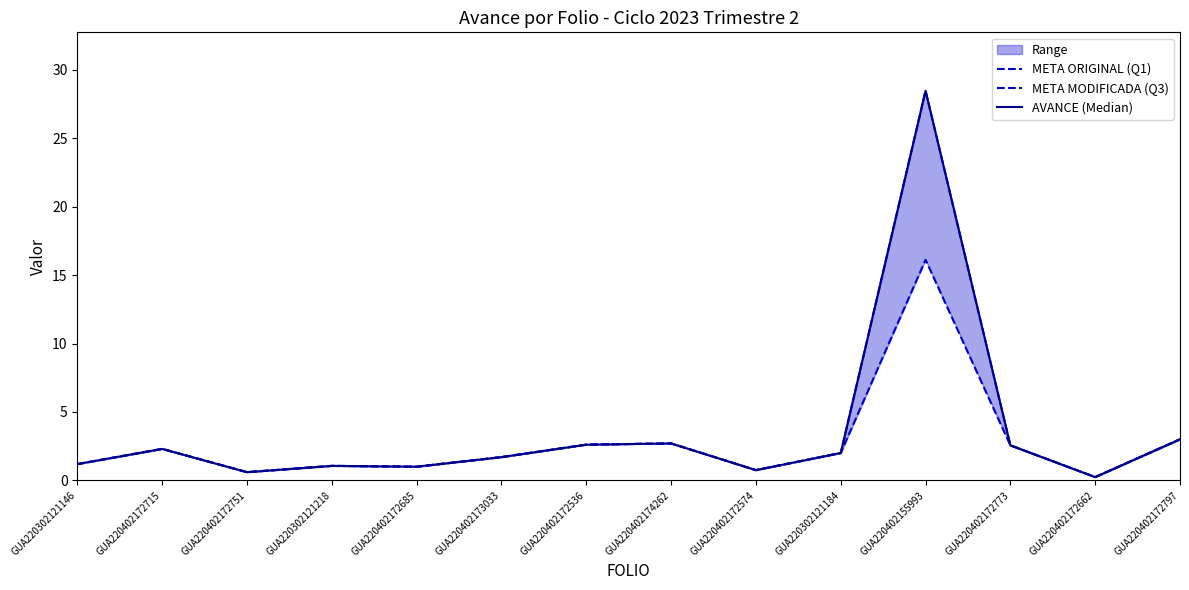

What is the average value of the AVANCE (Median) series?

3.6